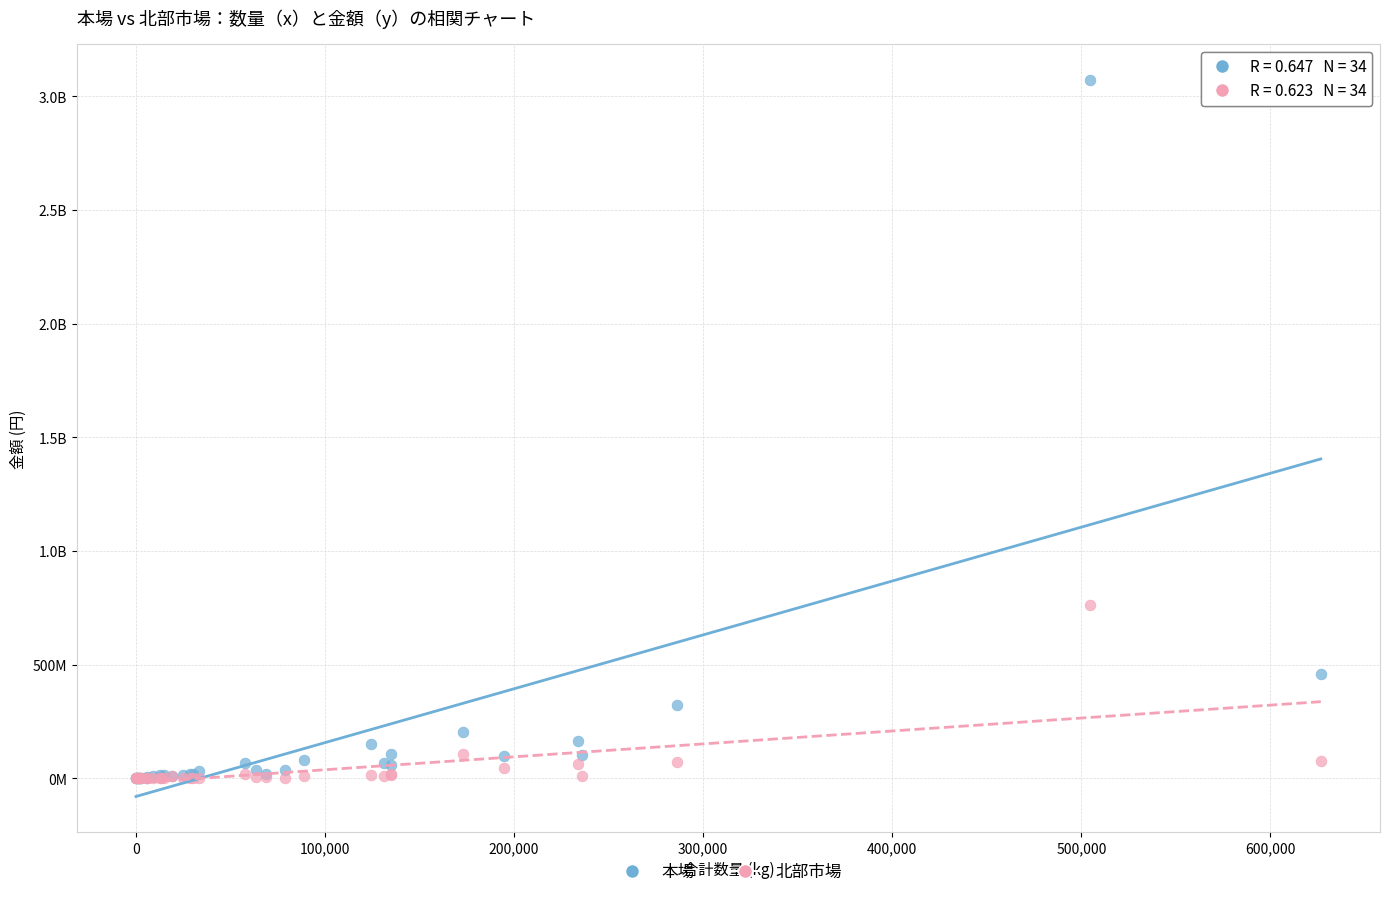

What are all the series names shown in the legend?

本場, 北部市場